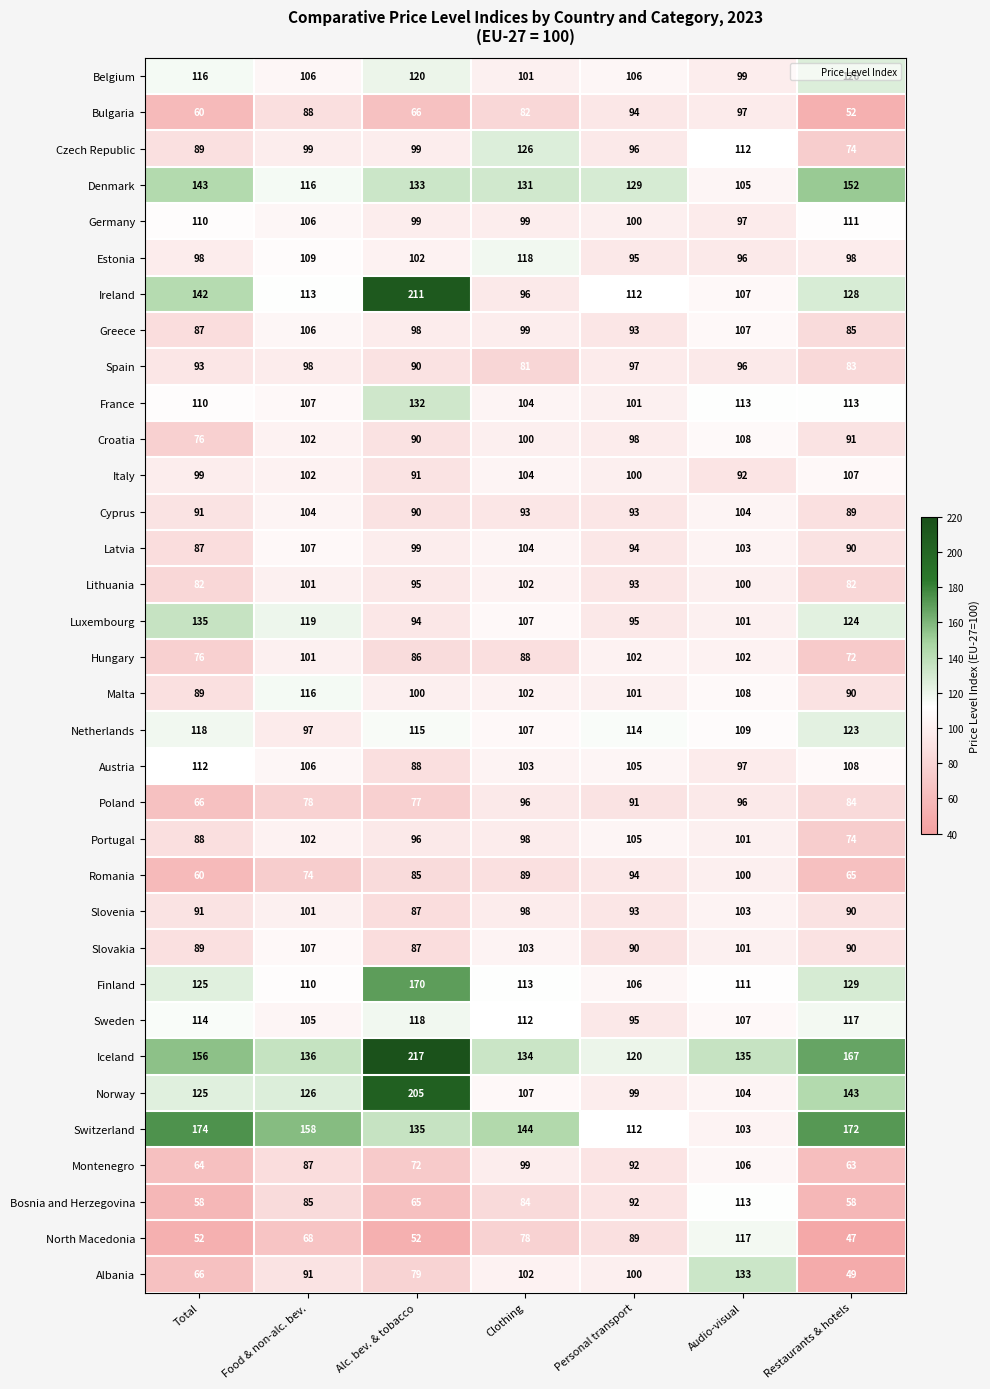

The Bosnia and Herzegovina series shows 141 at Personal transport. True or false?

False